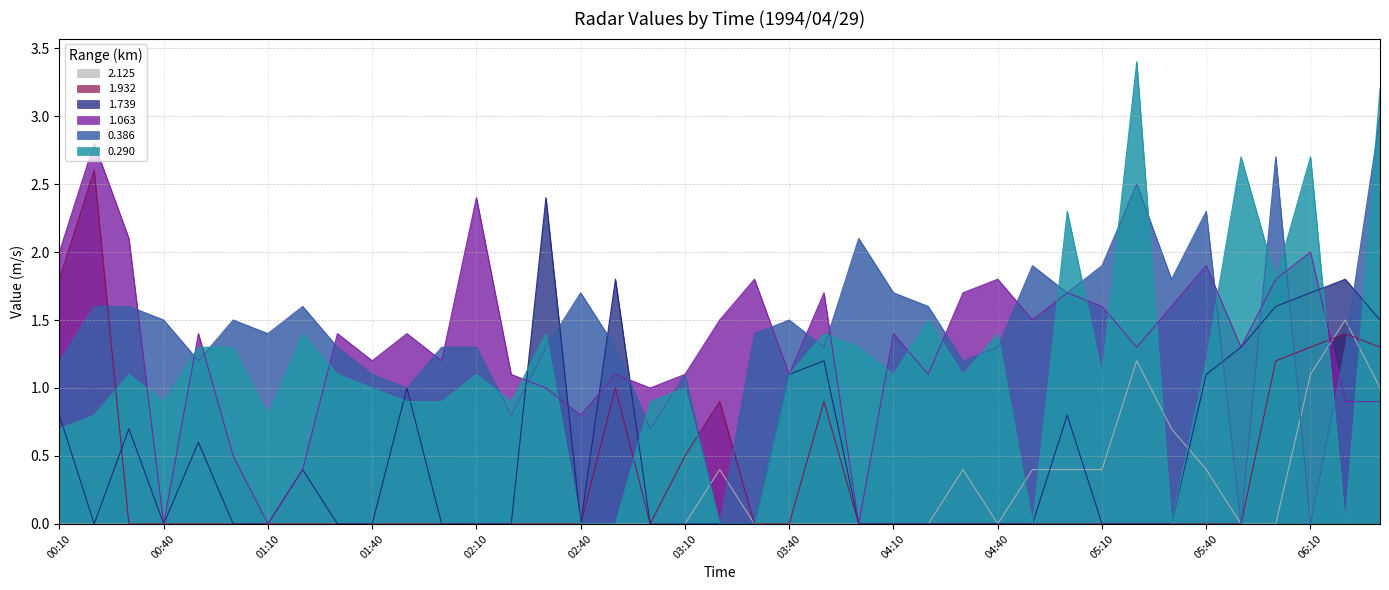

How many interior local valleys does the 1.063 series have?

12